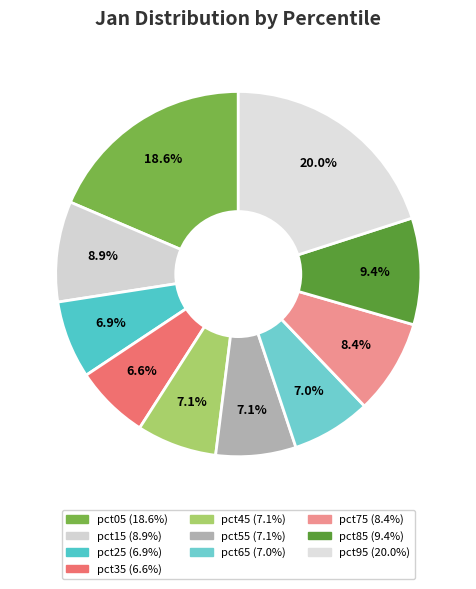

How many segments does this pie chart have?

10